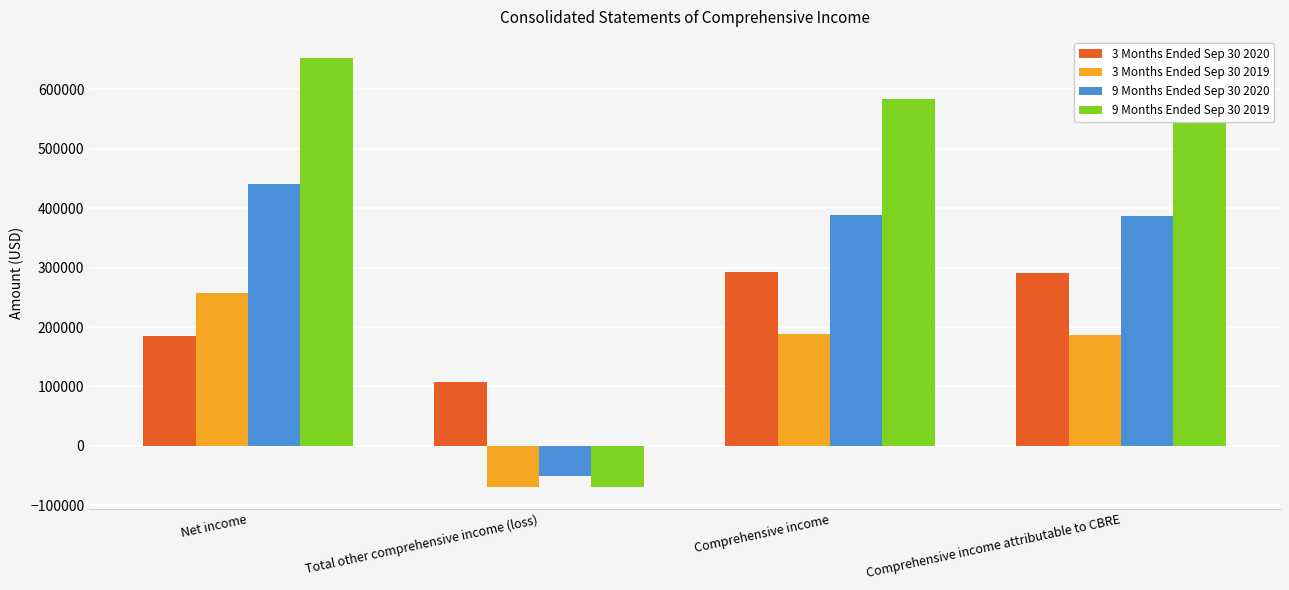

Where does the 3 Months Ended Sep 30 2019 series first go above 188518?

Net income